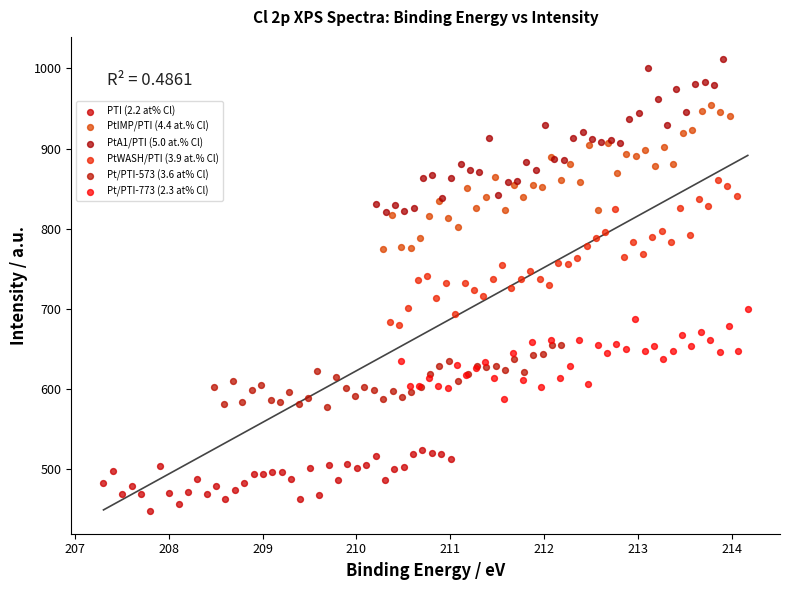

Which series reaches the maximum Y coordinate?

PtA1/PTI (5.0 at.% Cl)